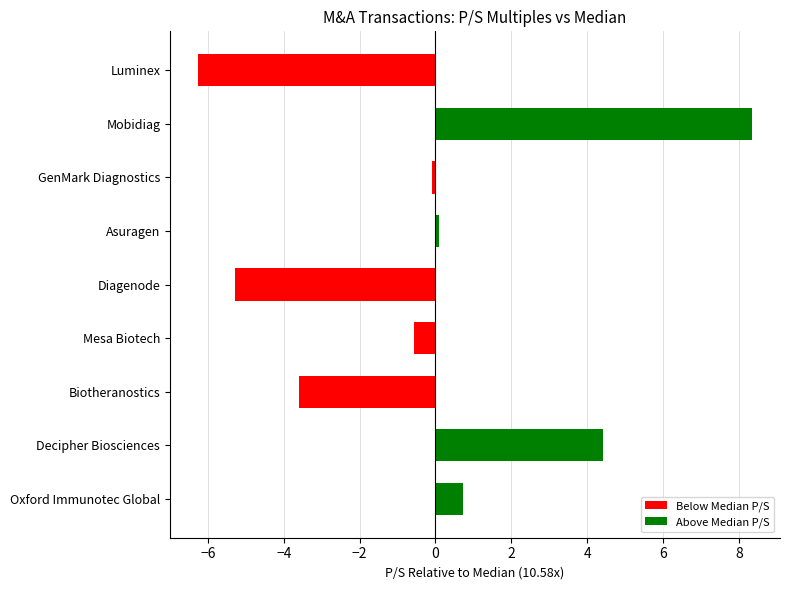

At which category does the chart reach its minimum across all series?

Luminex